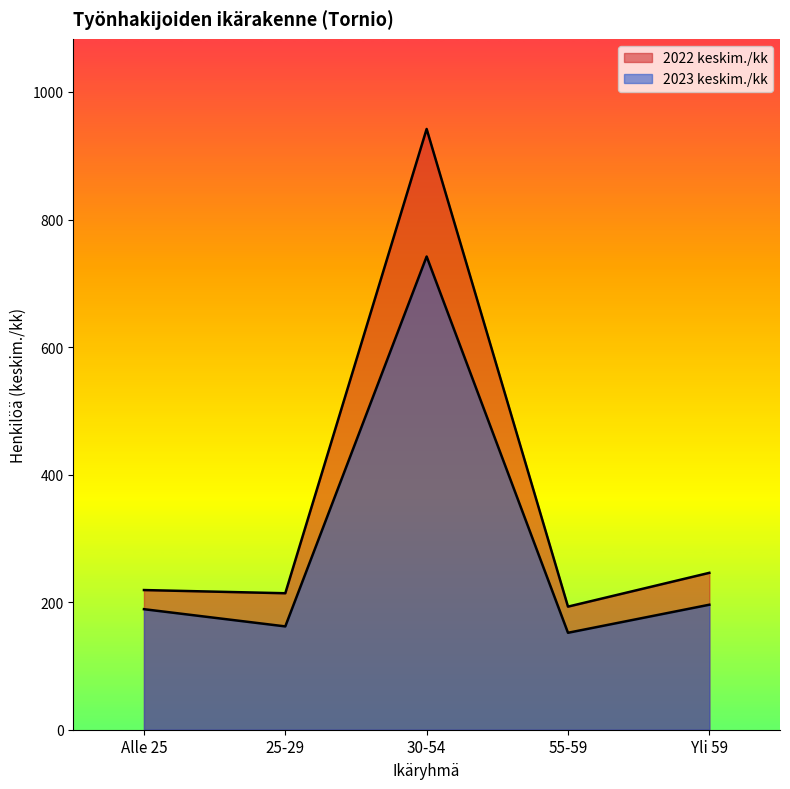

Where is the first local maximum for 2022 keskim./kk?

30-54